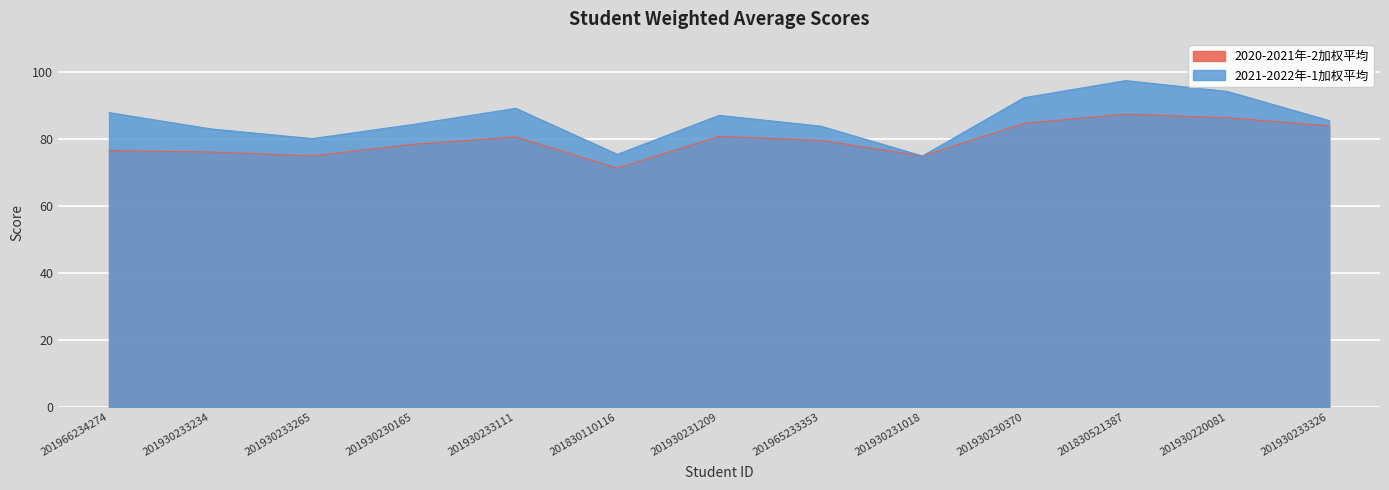

What is the sum of all 2020-2021年-2加权平均 values?

1036.6